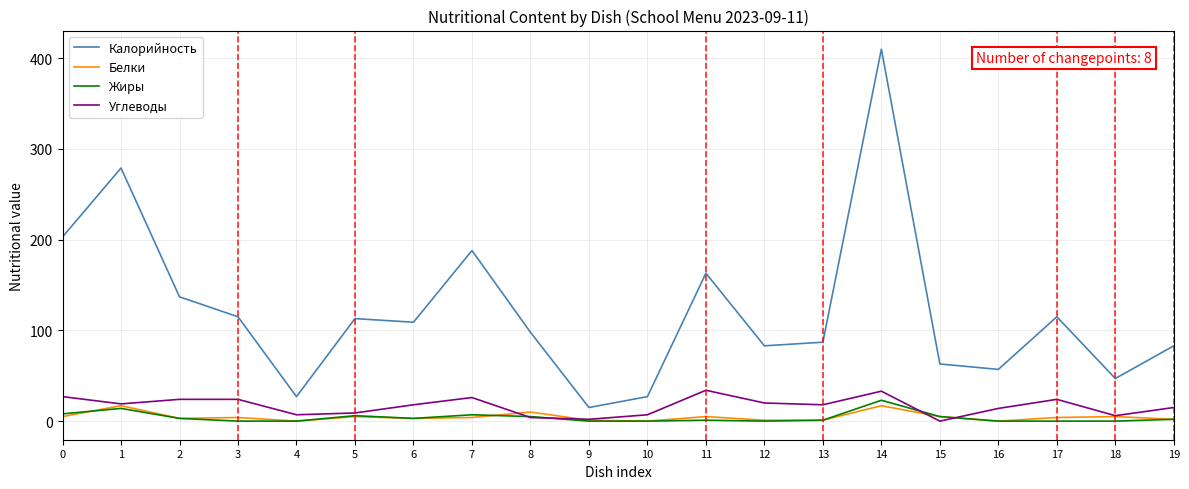

True or false: Калорийность and Белки intersect in this chart.

False